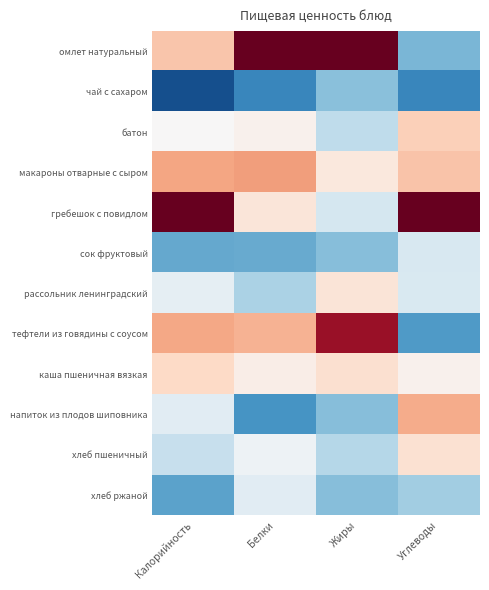

Rank the series at Калорийность from highest to lowest value.

гребешок с повидлом, макароны отварные с сыром, тефтели из говядины с соусом, омлет натуральный, каша пшеничная вязкая, батон, рассольник ленинградский, напиток из плодов шиповника, хлеб пшеничный, сок фруктовый, хлеб ржаной, чай с сахаром